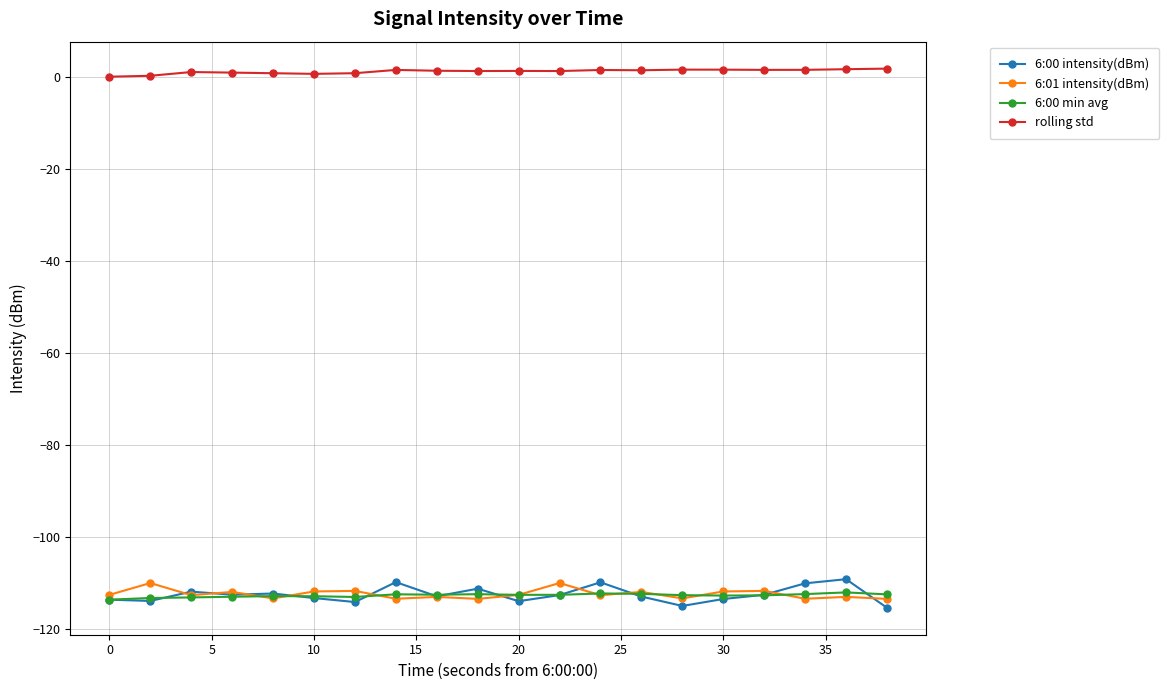

What is the sum of all 6:01 intensity(dBm) values?

-2247.7